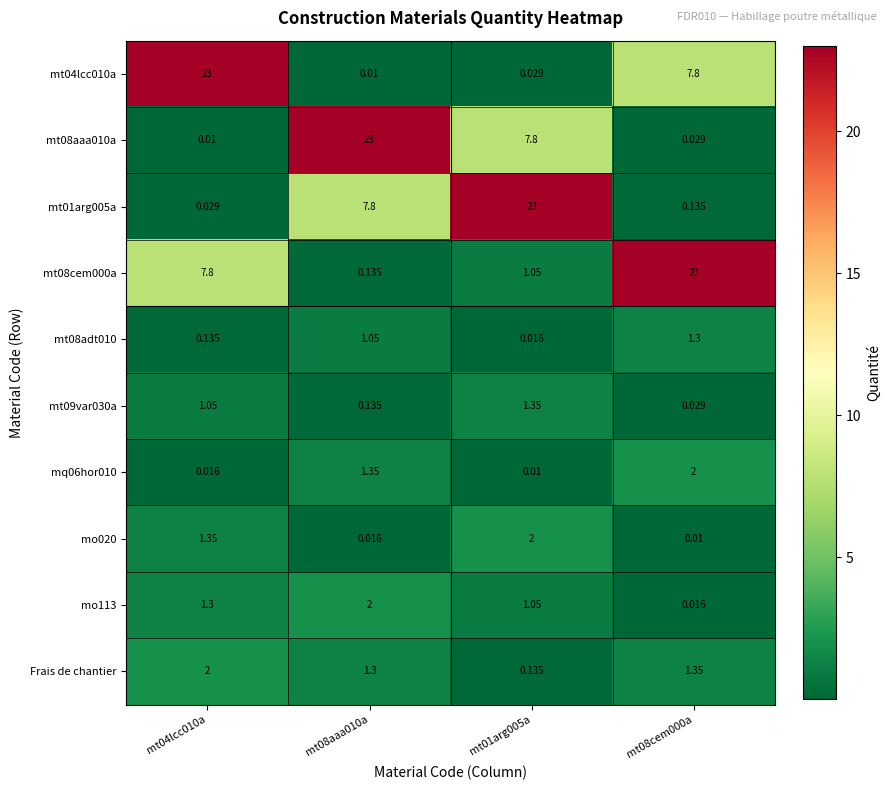

At which category is the sum across all series the highest?

mt08aaa010a